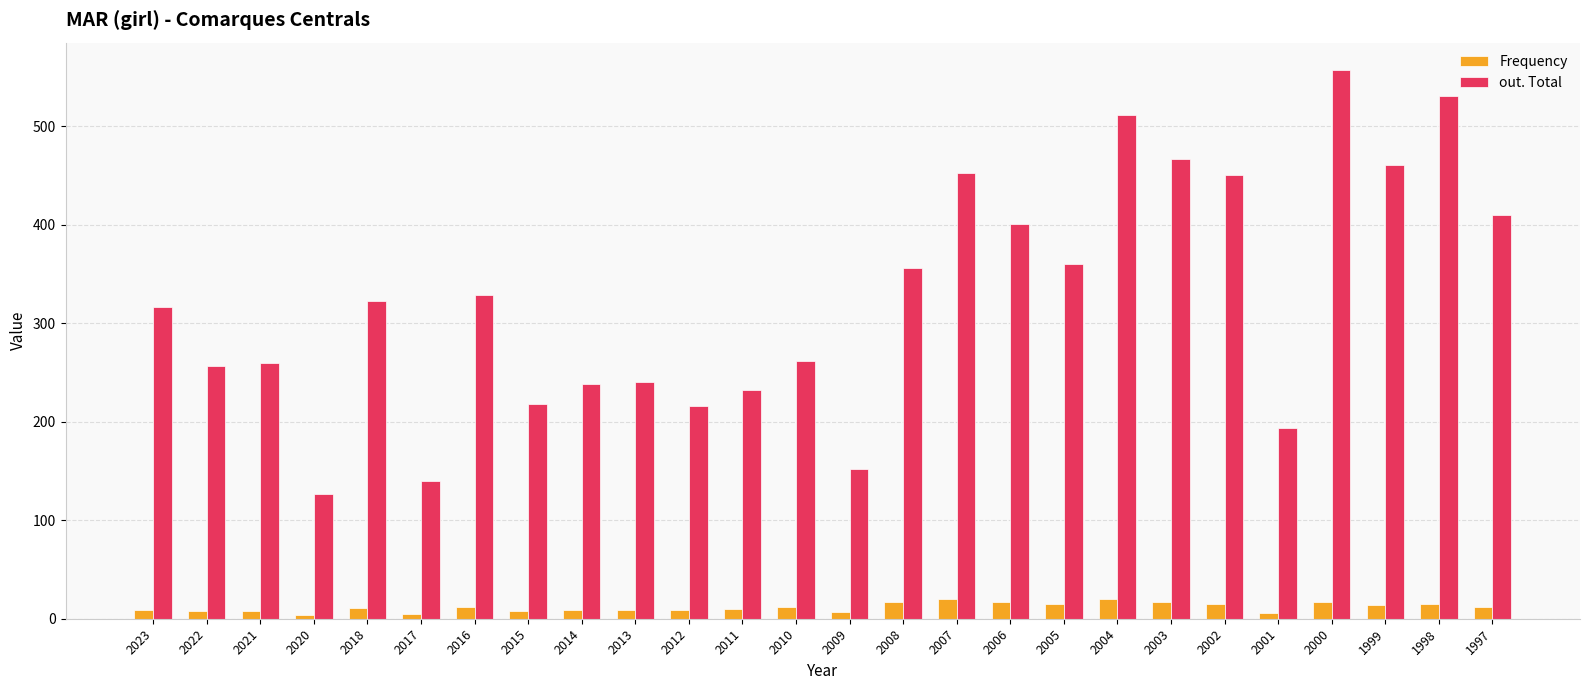

What are all the series names shown in the legend?

Frequency, out. Total